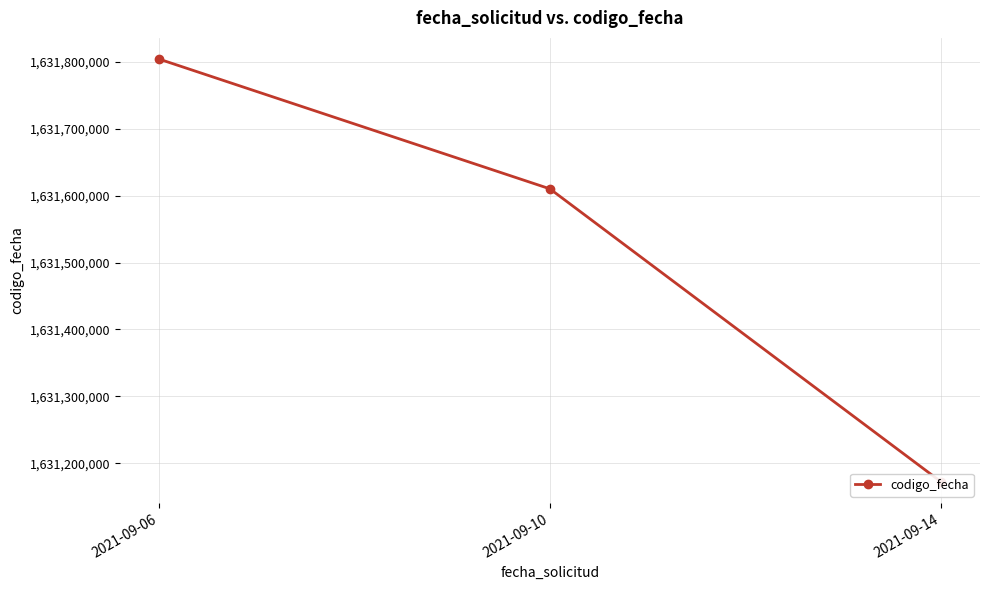

Read the value at 2021-09-14, to the nearest 100.

1631172400